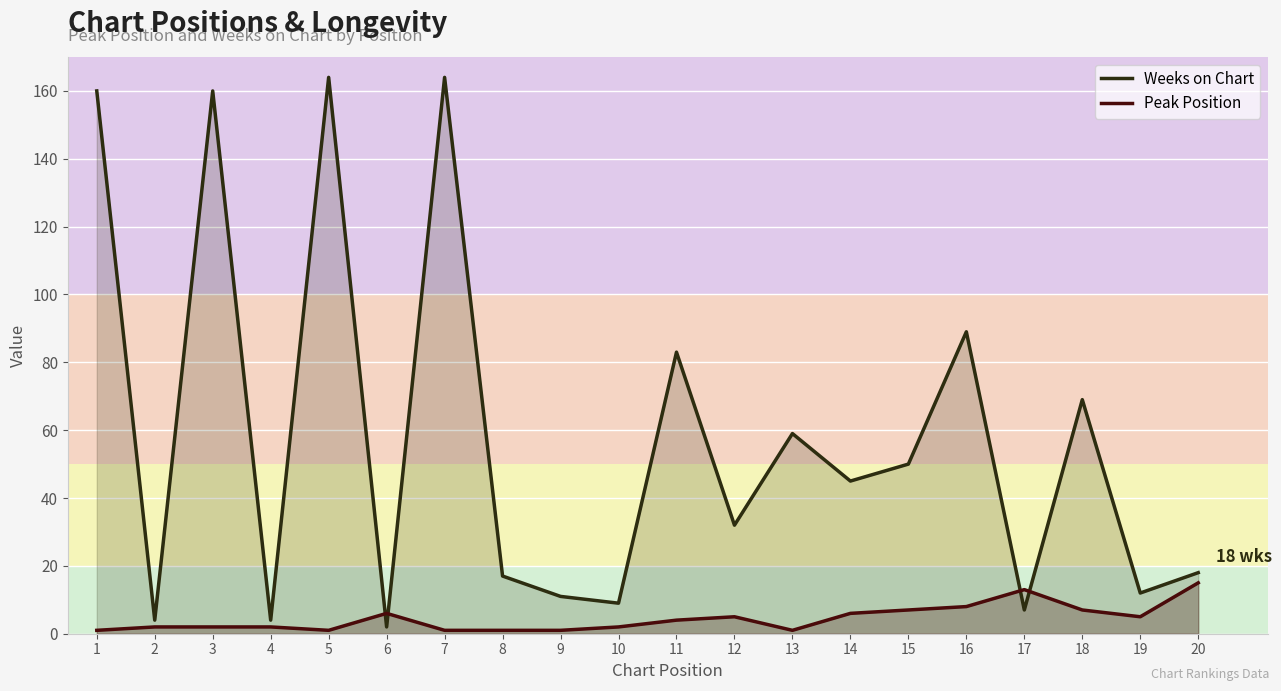

Reading right to left, extract all data points from this chart.

Weeks on Chart: 20=18	19=12	18=69	17=7	16=89	15=50	14=45	13=59	12=32	11=83	10=9	9=11	8=17	7=164	6=2	5=164	4=4	3=160	2=4	1=160
Peak Position: 20=15	19=5	18=7	17=13	16=8	15=7	14=6	13=1	12=5	11=4	10=2	9=1	8=1	7=1	6=6	5=1	4=2	3=2	2=2	1=1